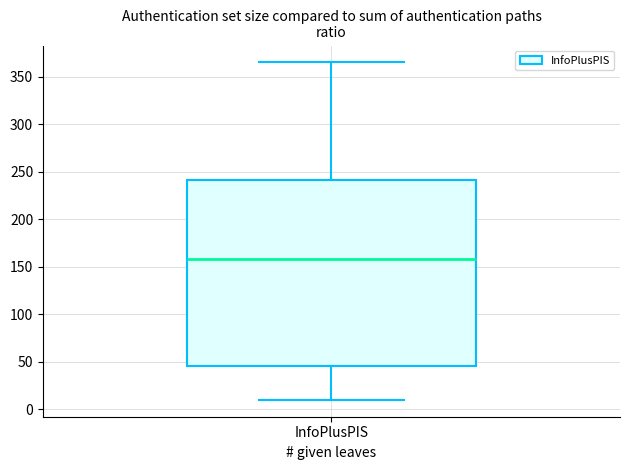

Where is the lower edge of the box for InfoPlusPIS on the y-axis? The values are not printed on the chart, so give them approximately, as read against the axis.

45